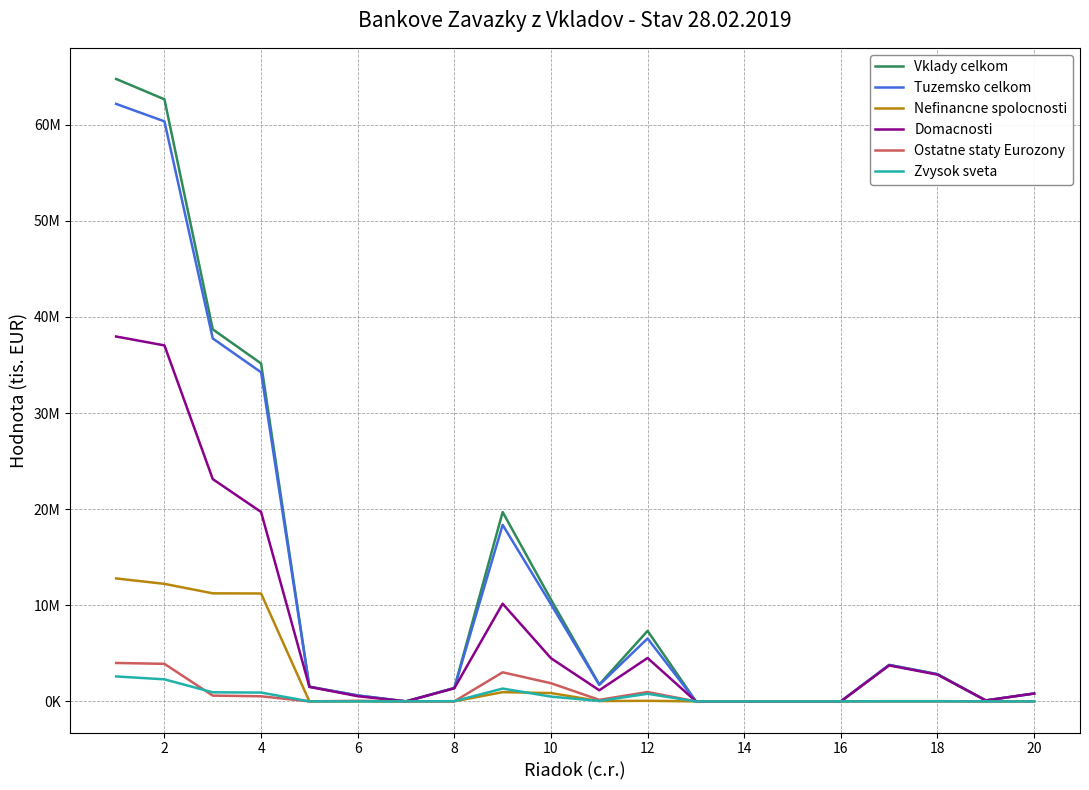

At how many categories does at least one series exceed 28258403?

4